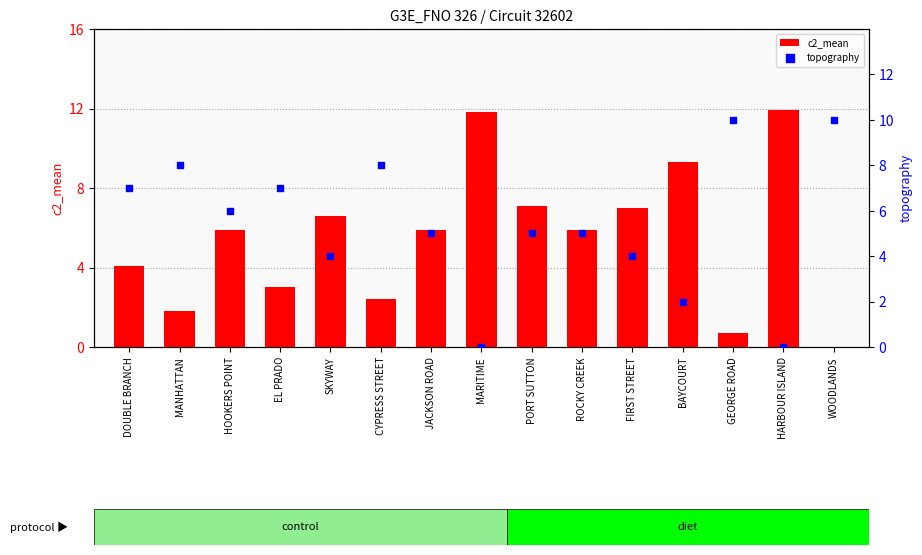

At which category is the sum across all series the highest?

PORT SUTTON